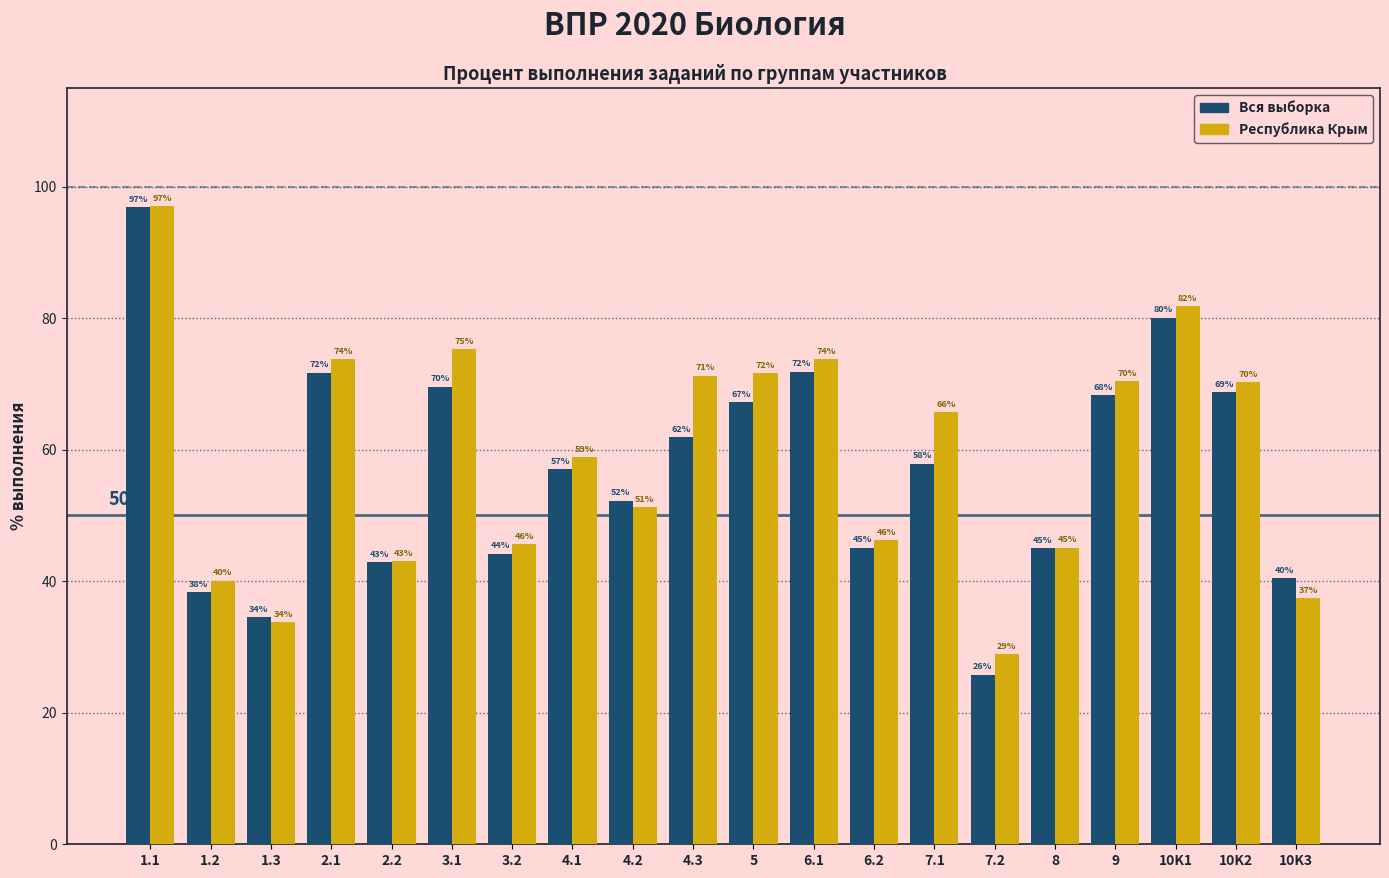

Is it true that Республика Крым equals 75.3 at 3.1?

True